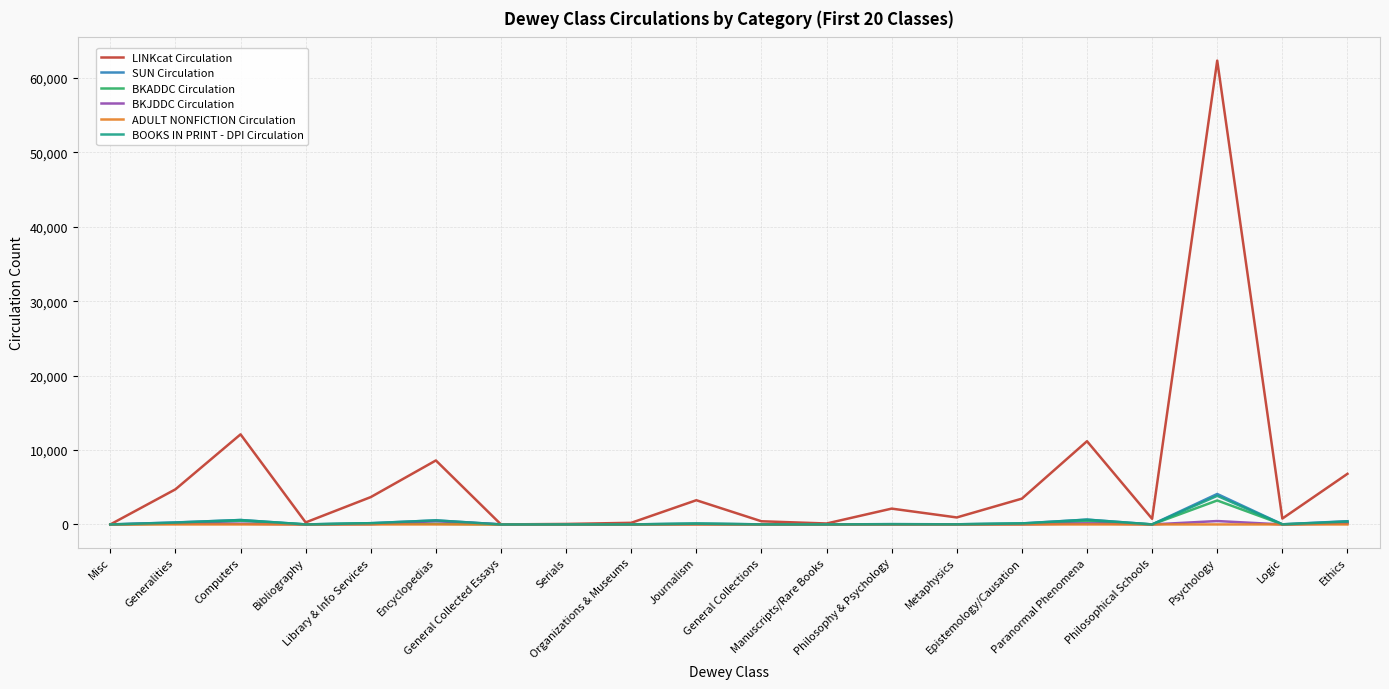

How many lines are shown in the chart?

6